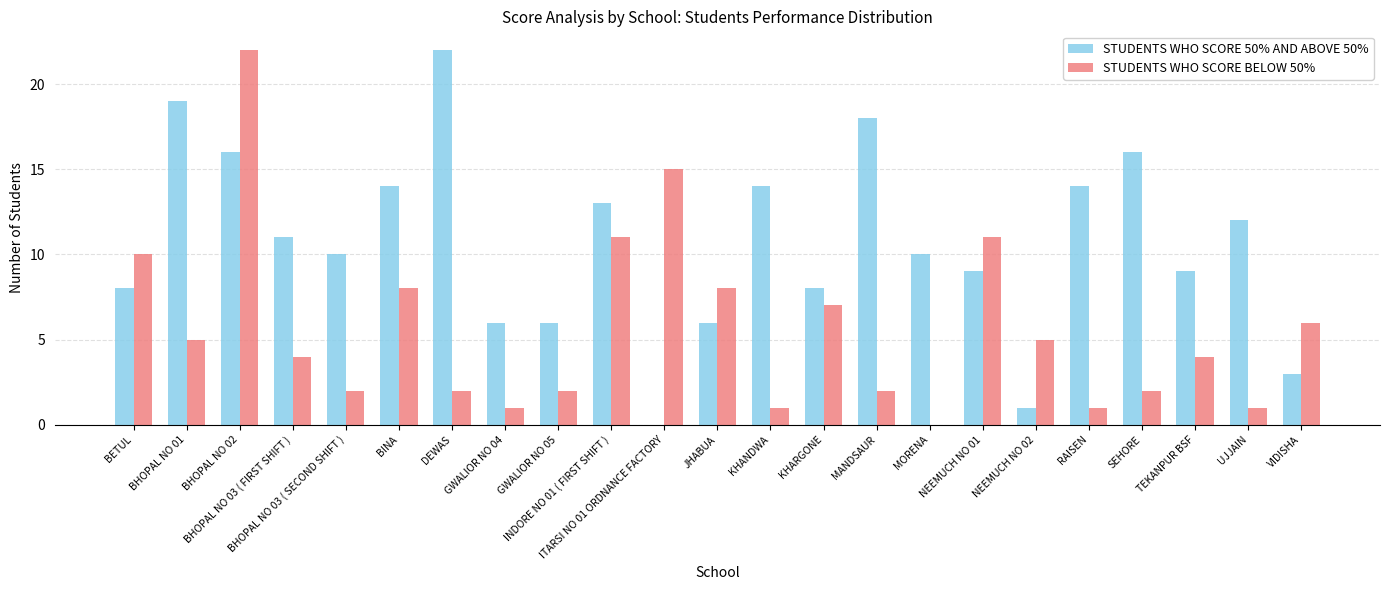

What is the sum of all STUDENTS WHO SCORE 50% AND ABOVE 50% values?

245